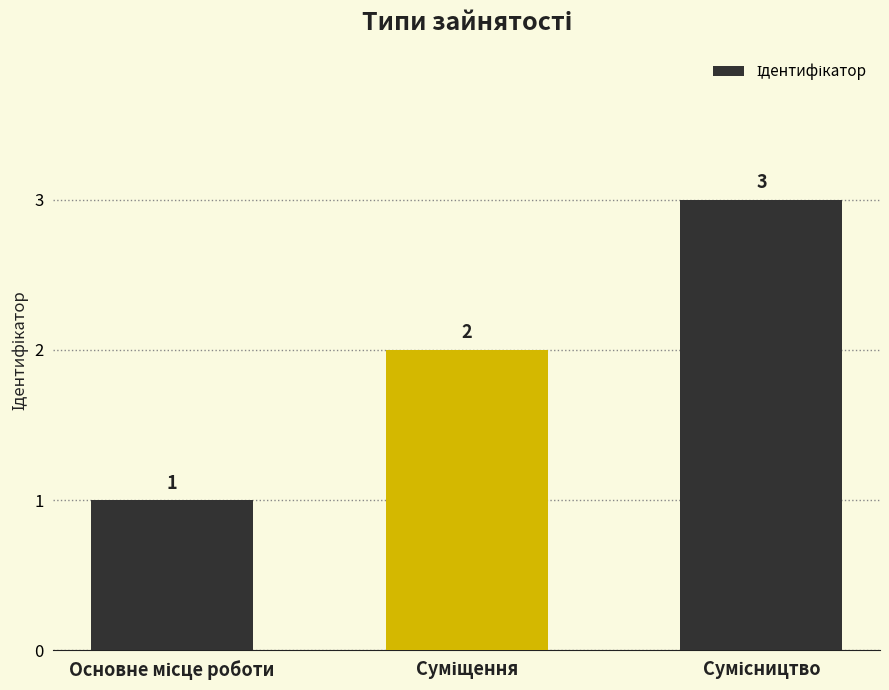

How many values are between 1 and 3?

3